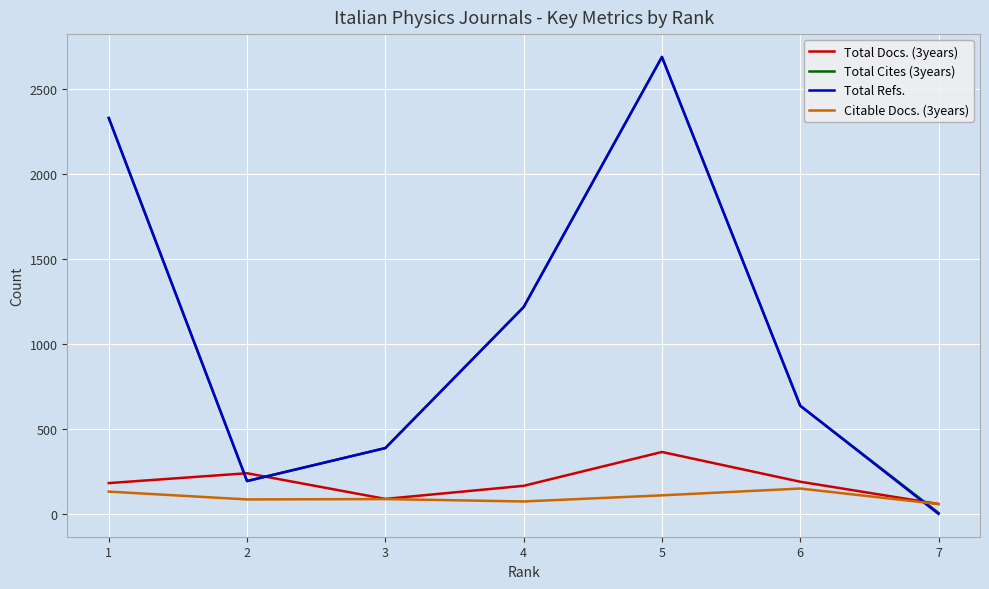

What is the difference between the Total Refs. values at 5 and 1?

359